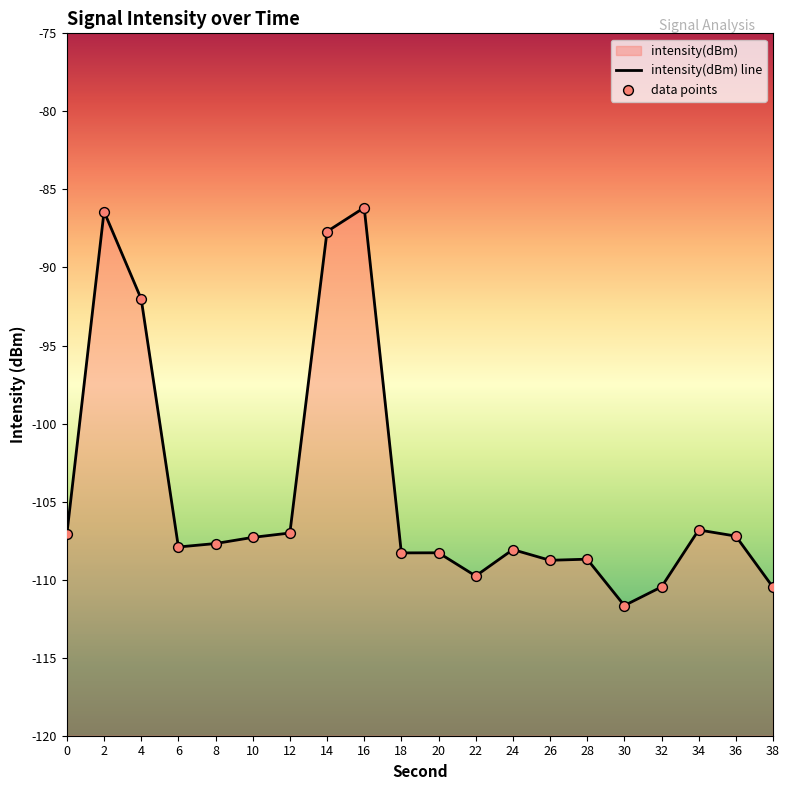

Which series contains the lowest Y value?

intensity(dBm) line